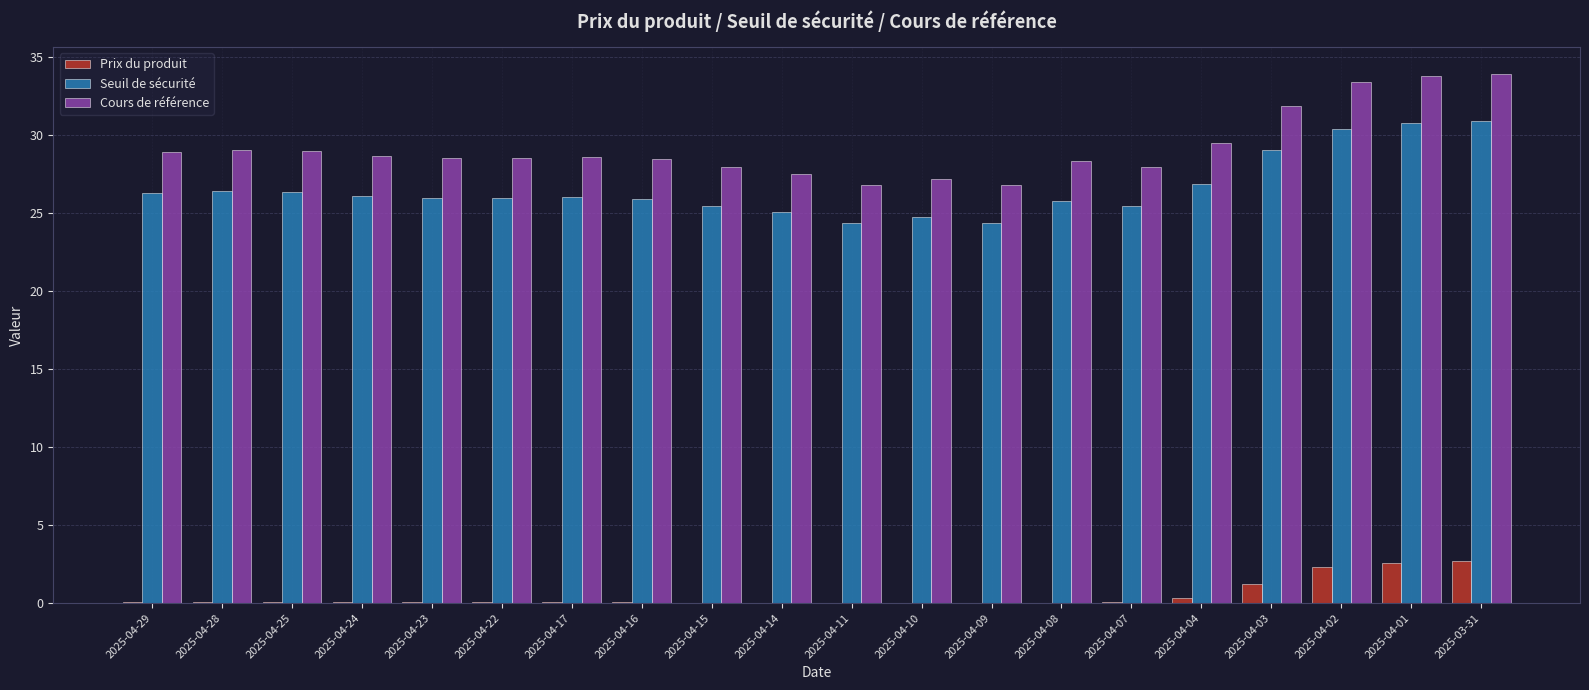

Are the bars horizontal?

No